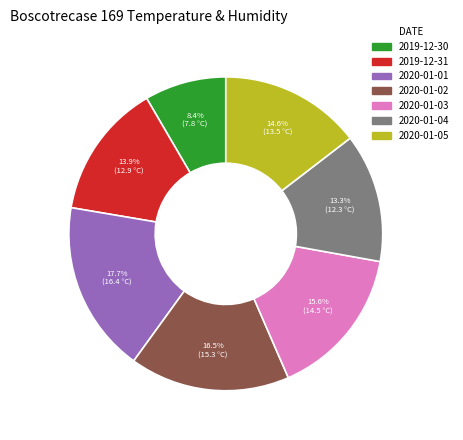

Count the number of slices in the pie.

7